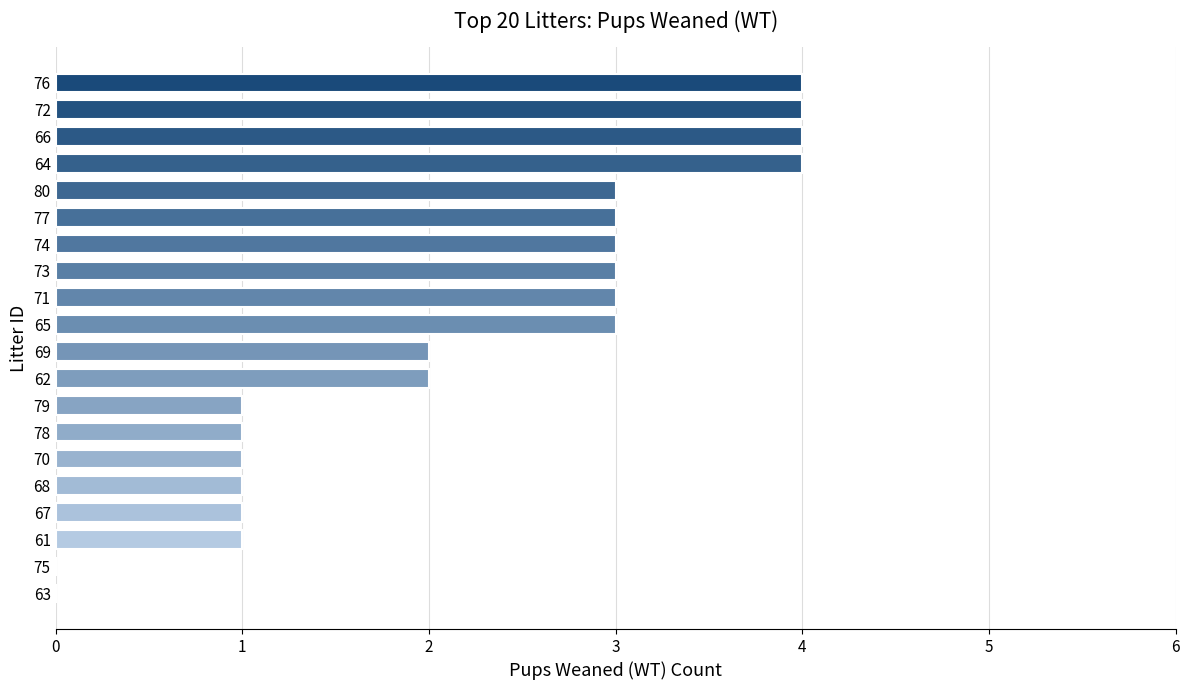

Are the bars horizontal?

Yes